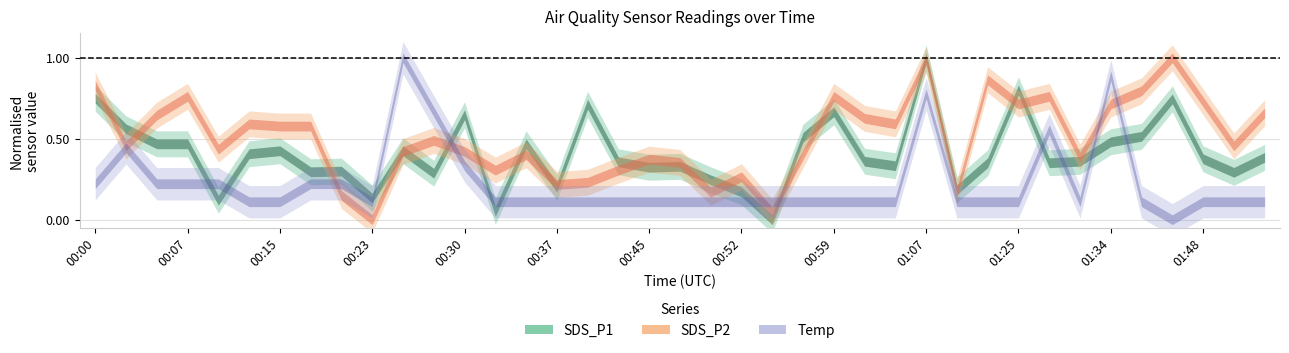

List the labels in order of Temp value, smallest first.

01:43, 00:12, 00:15, 00:23, 00:32, 00:35, 00:37, 00:40, 00:42, 00:45, 00:47, 00:50, 00:52, 00:54, 00:57, 00:59, 01:02, 01:04, 01:12, 01:22, 01:25, 01:30, 01:41, 01:48, 01:51, 01:53, 00:00, 00:05, 00:07, 00:10, 00:18, 00:20, 00:30, 00:03, 01:28, 00:27, 01:07, 01:34, 00:25